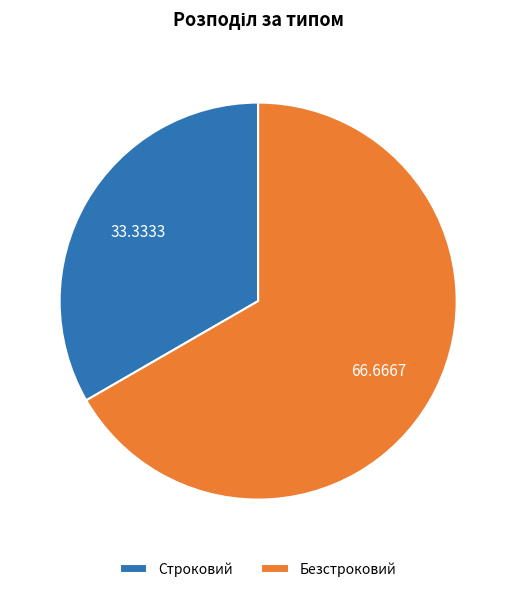

What is the smallest slice in the pie chart?

Строковий